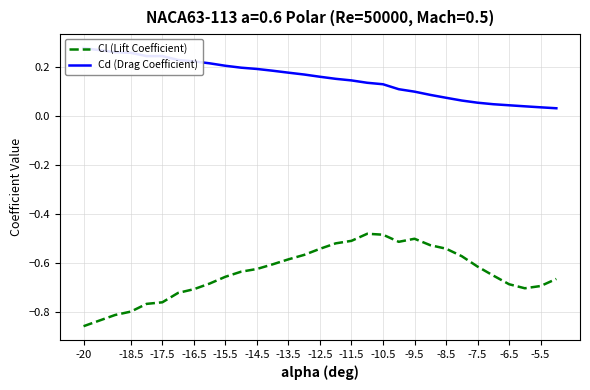

At which label does Cl (Lift Coefficient) reach its minimum?

-20